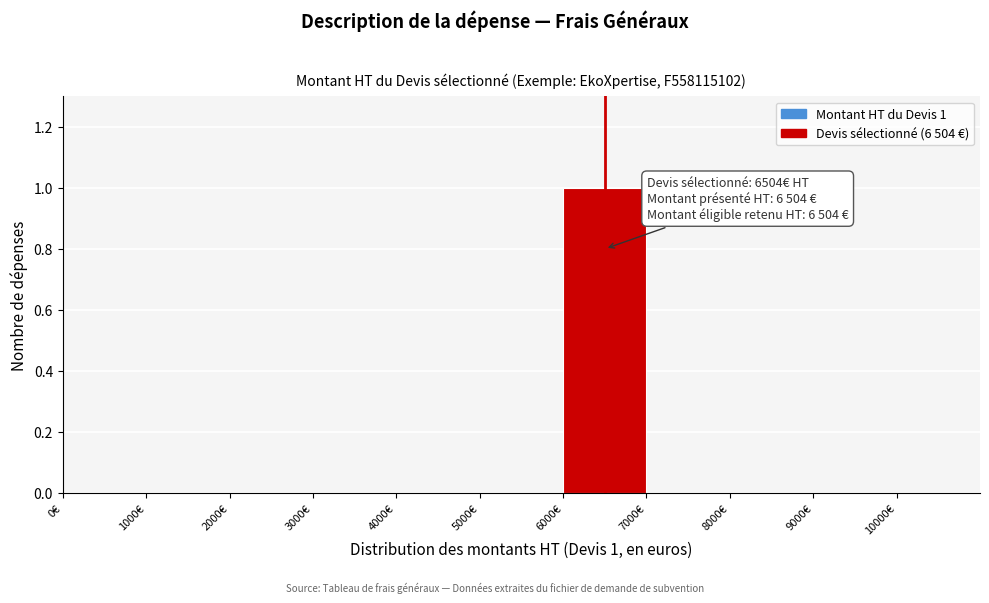

Over which range of the x-axis is the bar tallest?

6000 to 7000